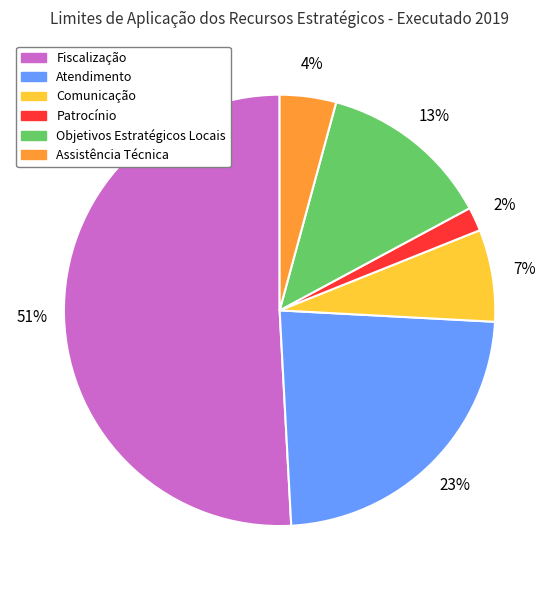

Rank the categories by value from highest to lowest.

Fiscalização, Atendimento, Objetivos Estratégicos Locais, Comunicação, Assistência Técnica, Patrocínio